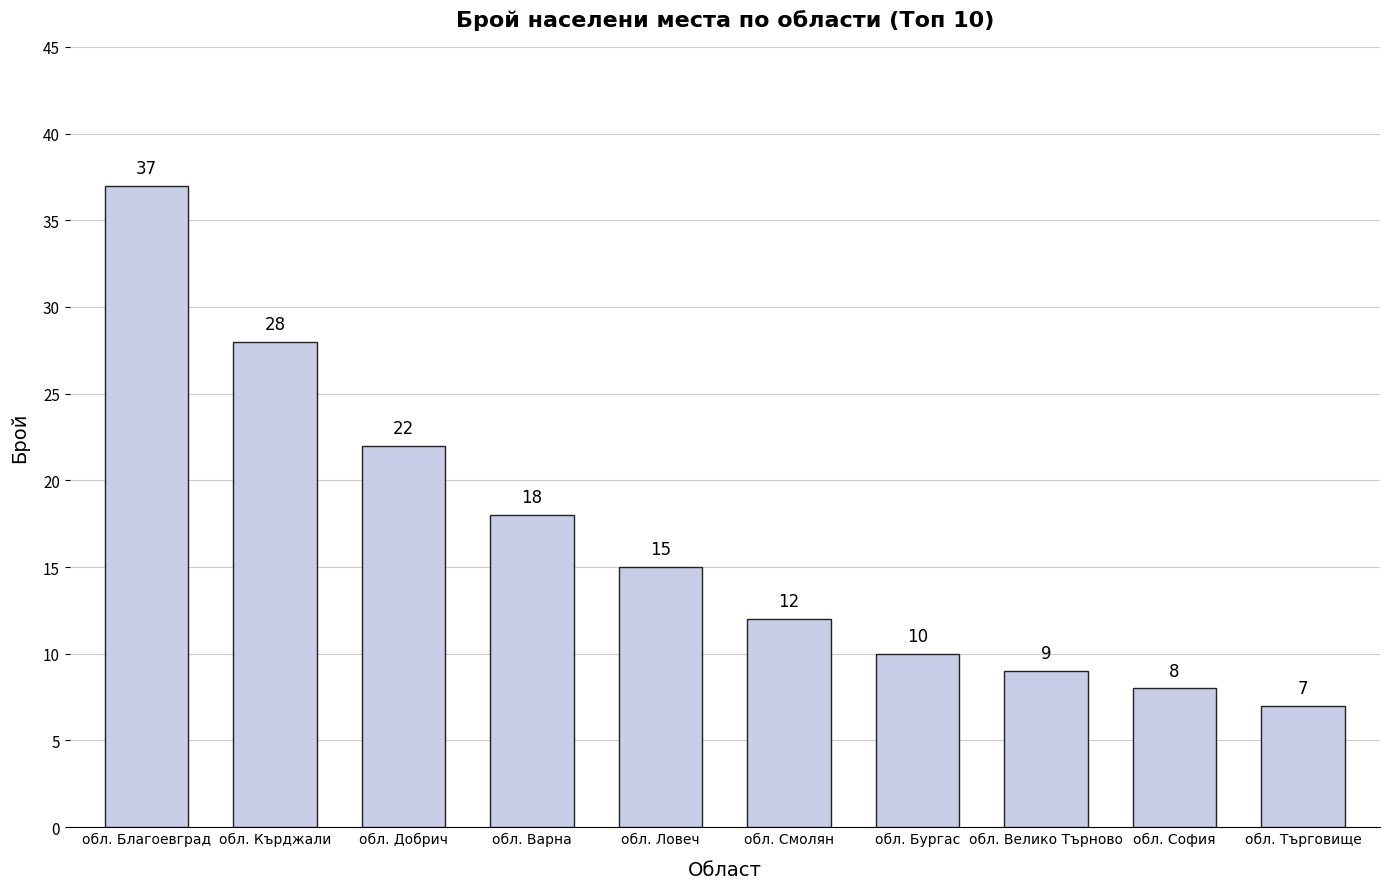

How many data points does each series have?

10